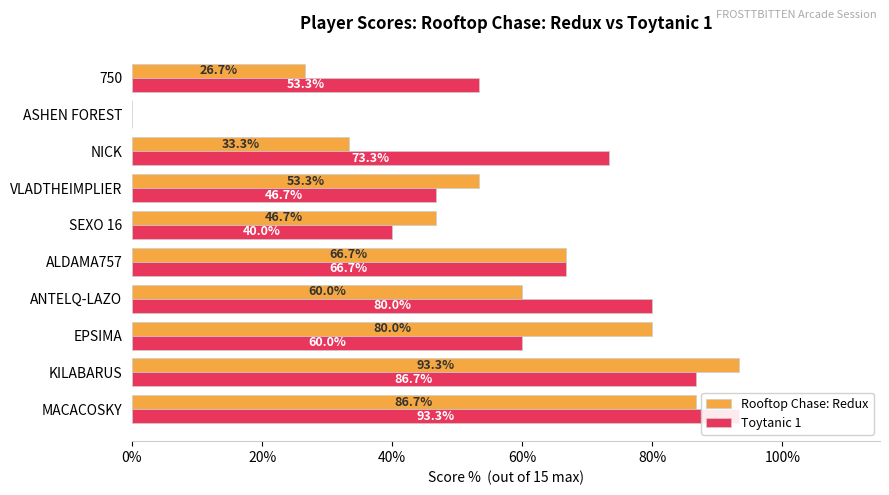

How many bars are there in total?

20